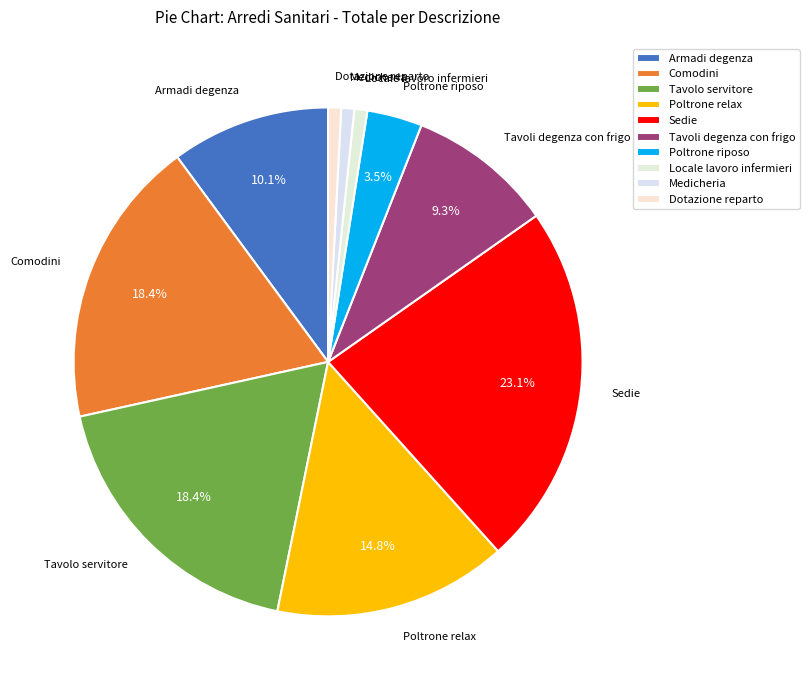

How many segments does this pie chart have?

10